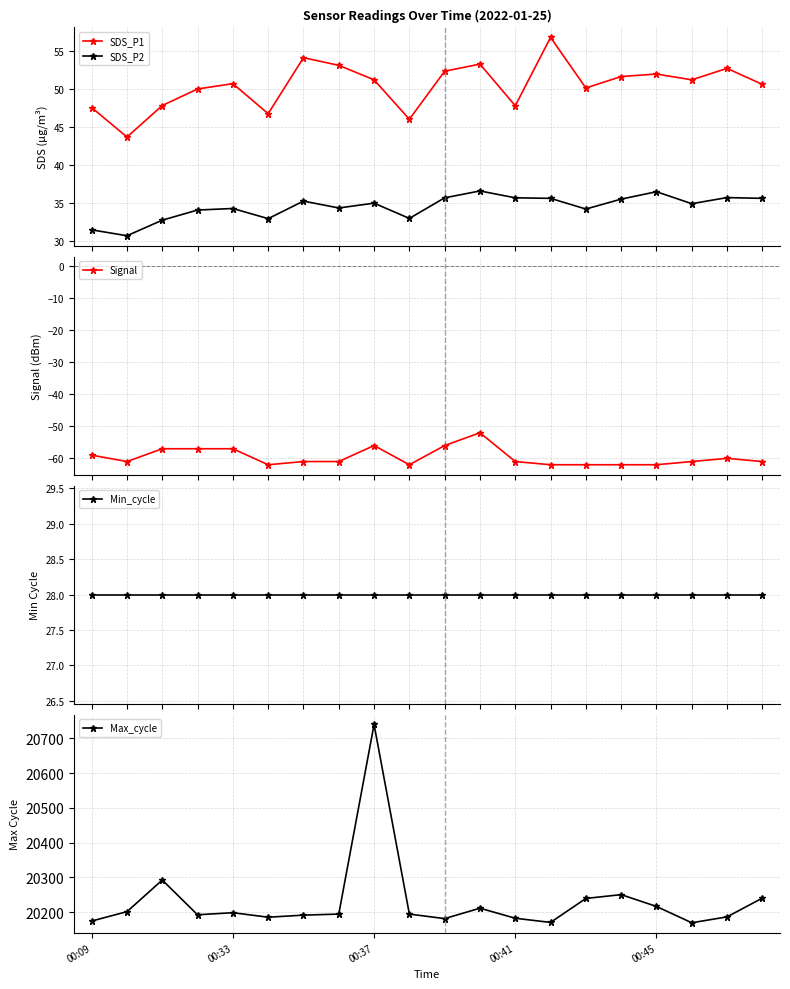

True or false: SDS_P1 and Signal cross at least once.

False